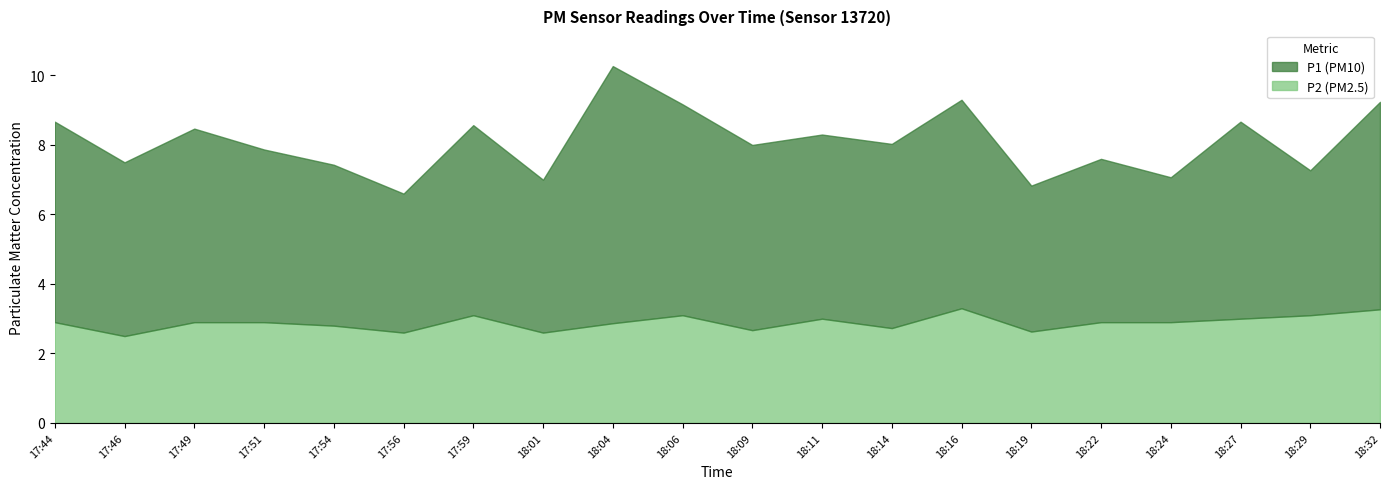

What is the difference between the highest and lowest values at 17:54?

1.8